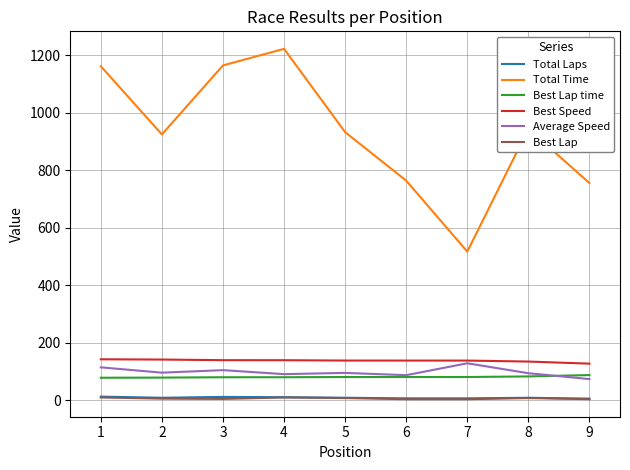

Is the value of Best Speed at 1 greater than the value of Total Time at 1?

No